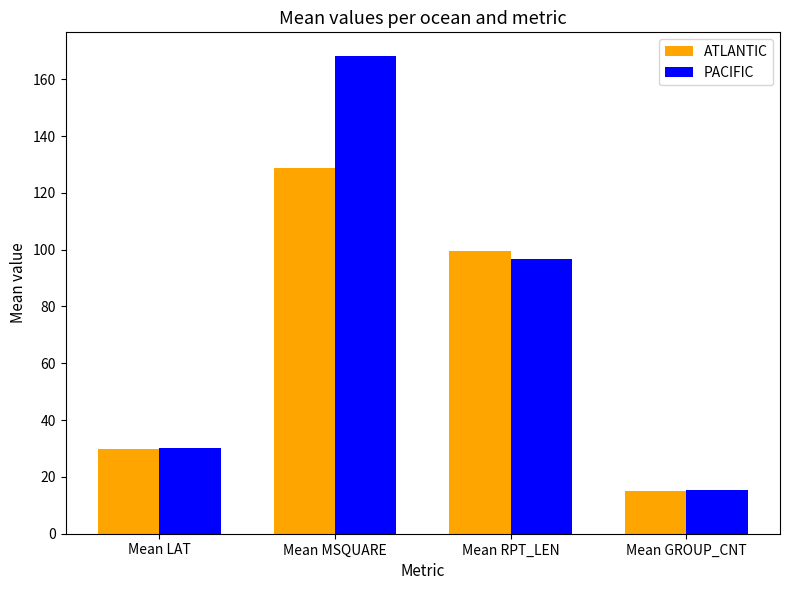

What is the average value of the ATLANTIC series?

68.3